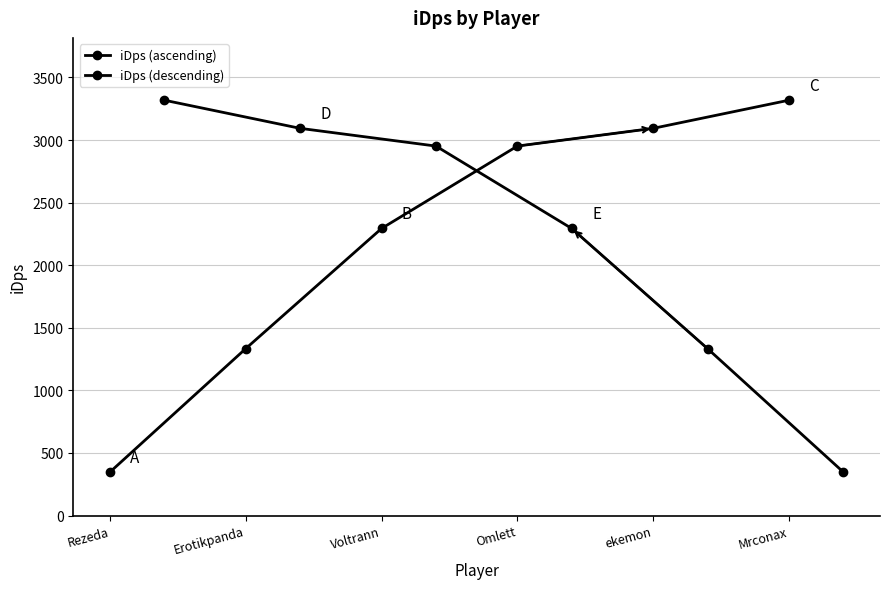

Read the iDps (ascending) value at Rezeda.

347.2